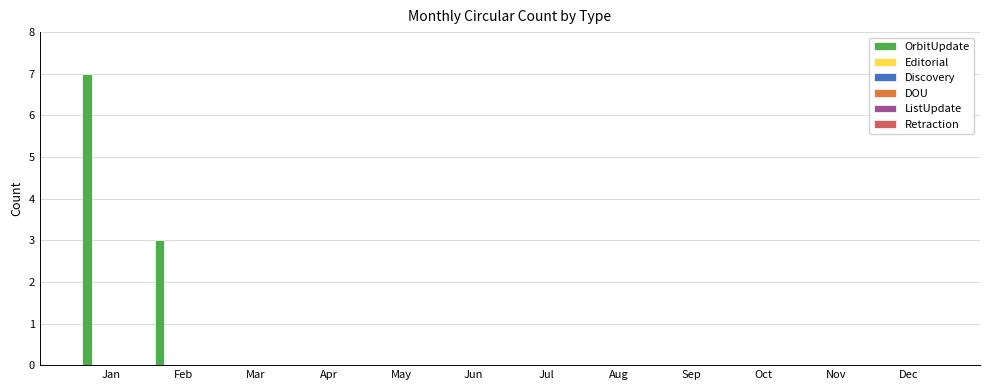

What is the greatest value displayed?

7